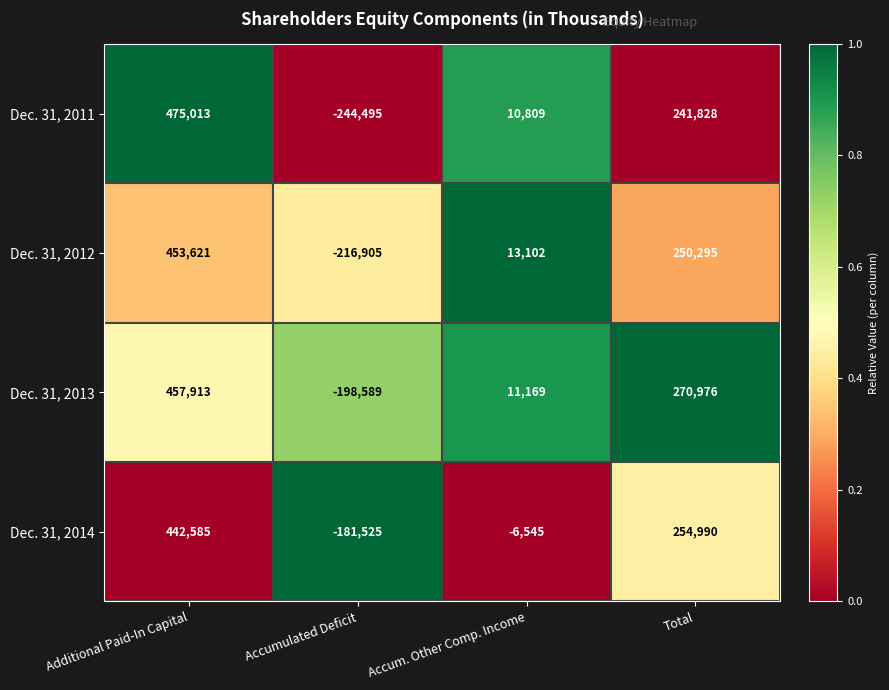

Reading left to right, what are all the values shown in this chart?

Dec. 31, 2011: Additional Paid-In Capital=475013	Accumulated Deficit=-244495	Accum. Other Comp. Income=10809	Total=241828
Dec. 31, 2012: Additional Paid-In Capital=453621	Accumulated Deficit=-216905	Accum. Other Comp. Income=13102	Total=250295
Dec. 31, 2013: Additional Paid-In Capital=457913	Accumulated Deficit=-198589	Accum. Other Comp. Income=11169	Total=270976
Dec. 31, 2014: Additional Paid-In Capital=442585	Accumulated Deficit=-181525	Accum. Other Comp. Income=-6545	Total=254990